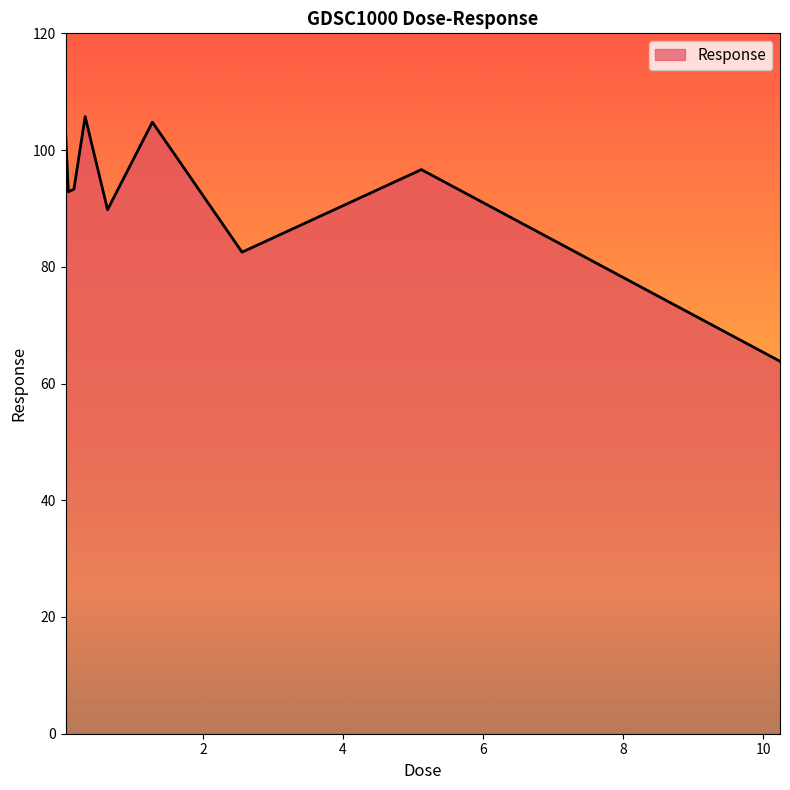

What is the smallest value displayed?

63.8